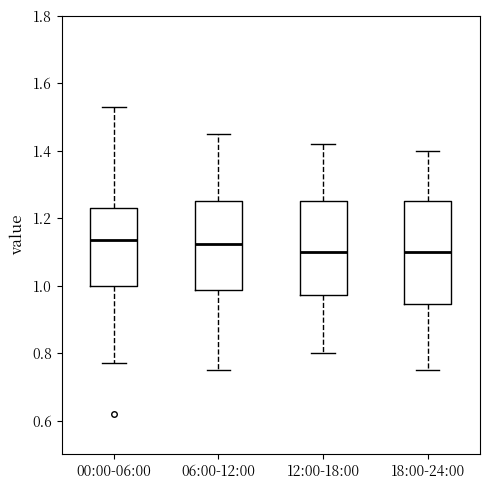

Reading left to right, transcribe this box plot: for each box, give where its median line is, the range the box spans, and where its two whiskers end, as read against the y-axis. The values are not printed on the chart, so give them approximately, as read against the axis.

00:00-06:00: median 1.14, box 1.00 to 1.24, whiskers 0.78 to 1.54
06:00-12:00: median 1.12, box 0.98 to 1.26, whiskers 0.76 to 1.46
12:00-18:00: median 1.10, box 0.98 to 1.26, whiskers 0.80 to 1.42
18:00-24:00: median 1.10, box 0.94 to 1.26, whiskers 0.76 to 1.40